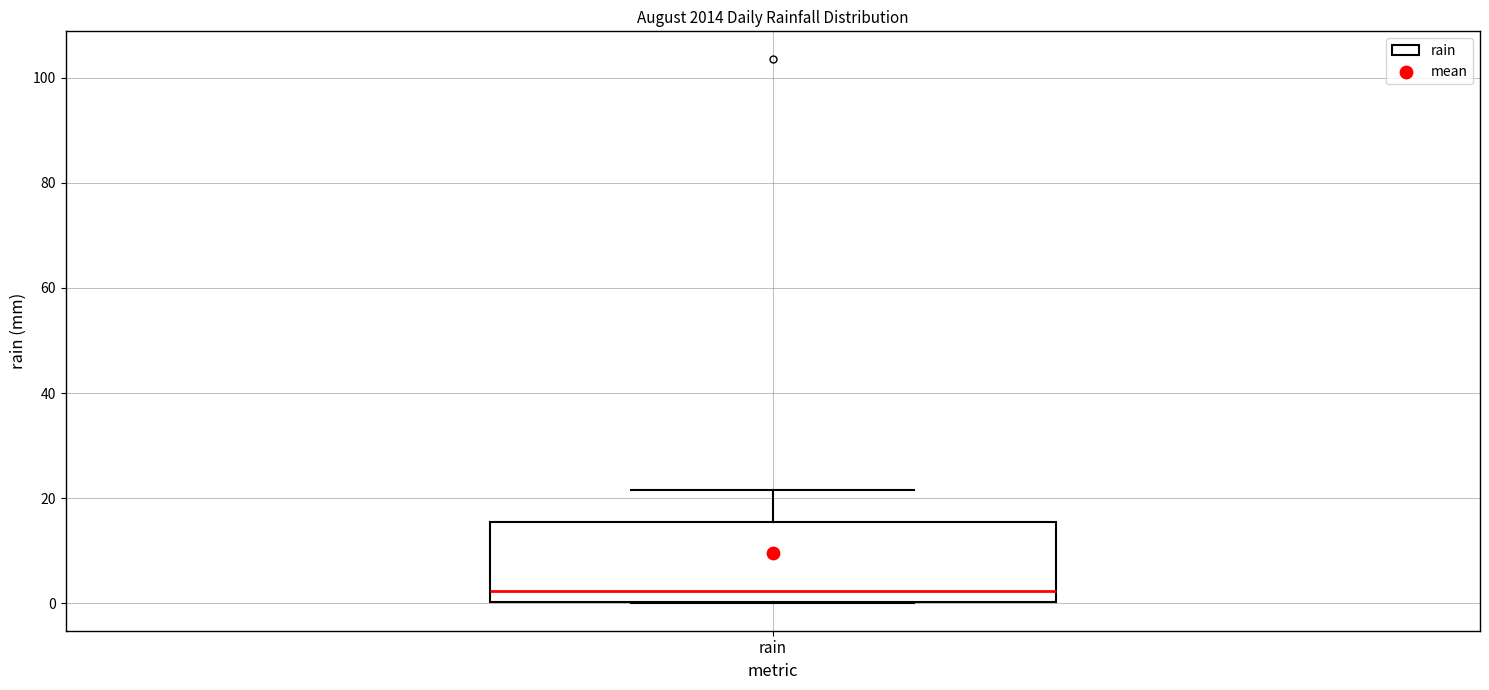

Read this box plot against the y-axis: the position of the median line, the range covered by the box, and the ends of both whiskers. The values are not printed on the chart, so give them approximately, as read against the axis.

median 2, box 0 to 16, whiskers 0 to 22